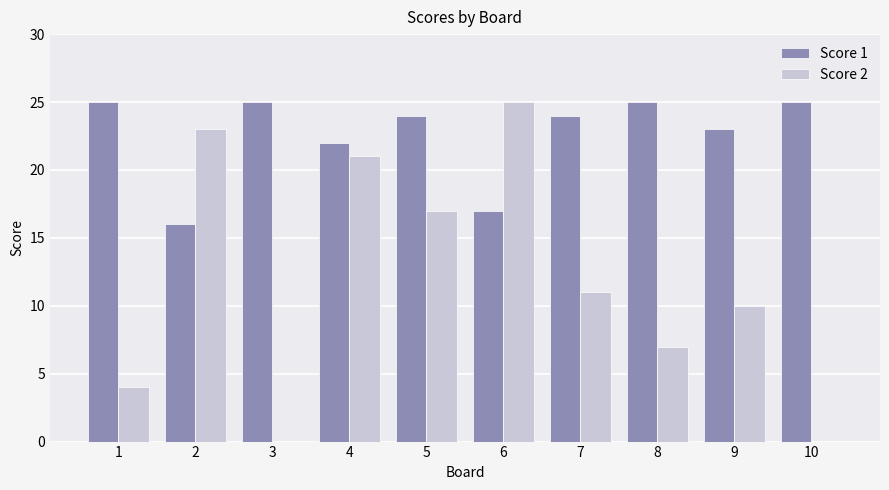

What is the sum of all Score 1 values?

226